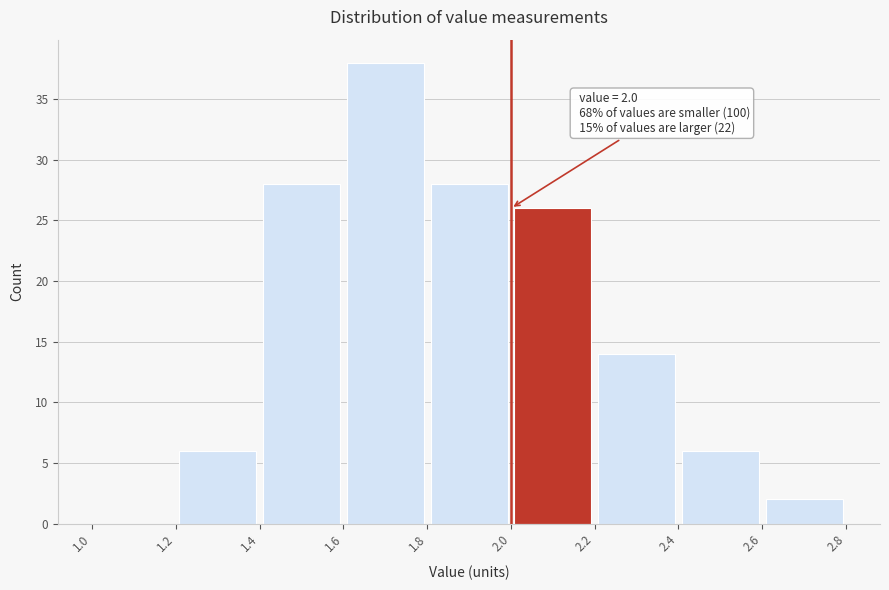

Over which range of the x-axis is the bar tallest?

1.6 to 1.8